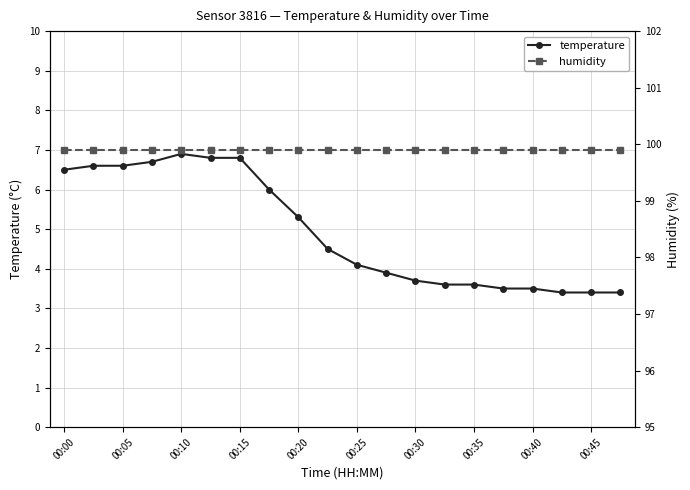

List the series in order of their peak value, lowest first.

temperature, humidity